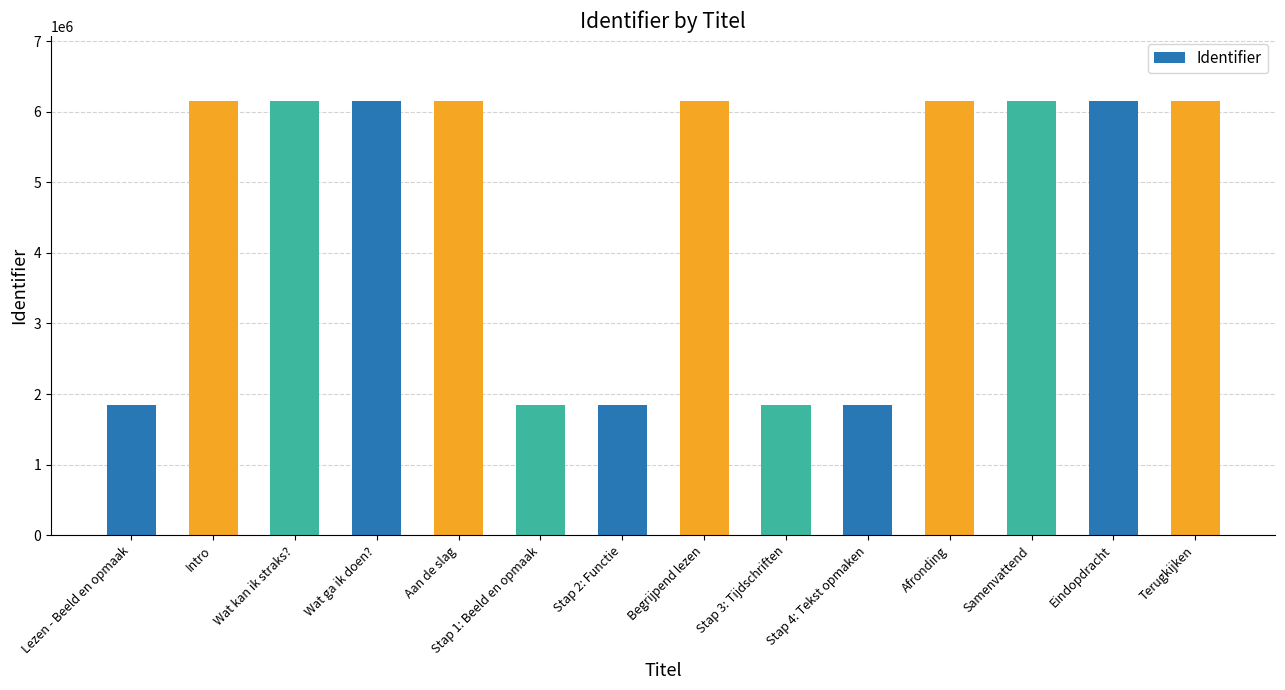

What is the label of the 4th bar from the left?

Wat ga ik doen?